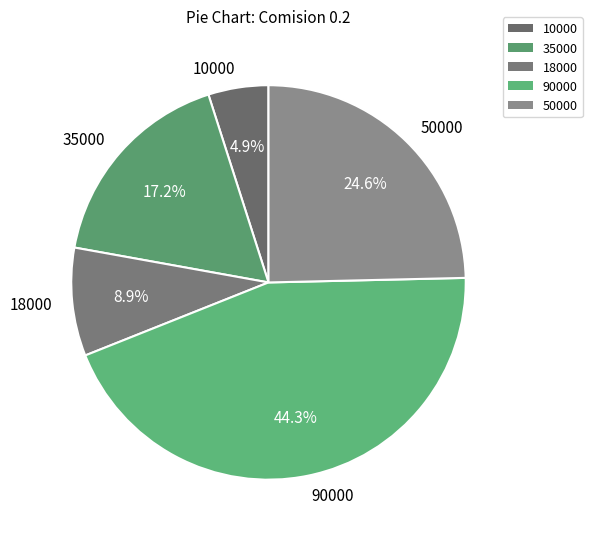

To the nearest percent, what is the difference between the largest and smallest slice percentages?

39%